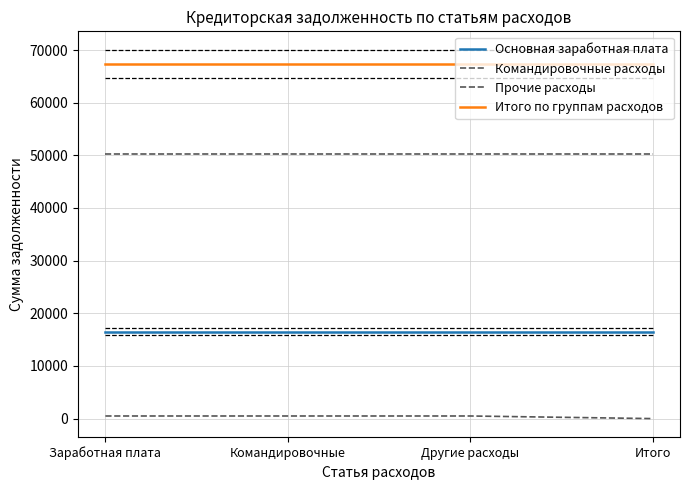

Does the chart have visible grid lines?

Yes